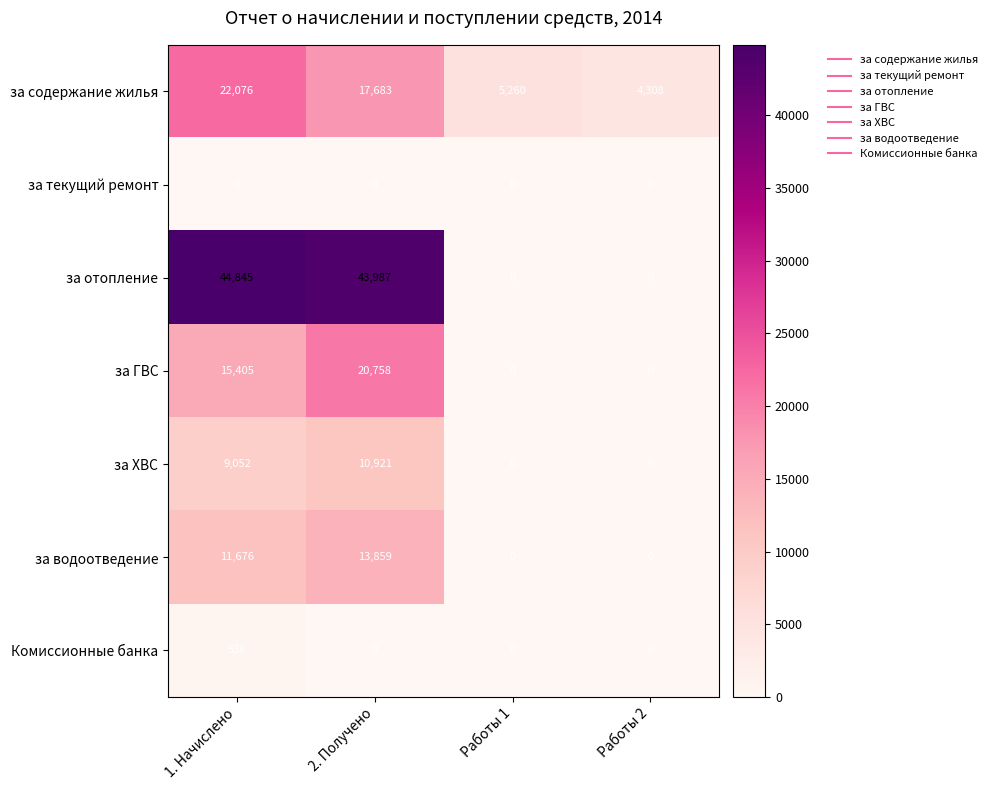

What is the sum of the за содержание жилья values at 1. Начислено and 2. Получено?

39759